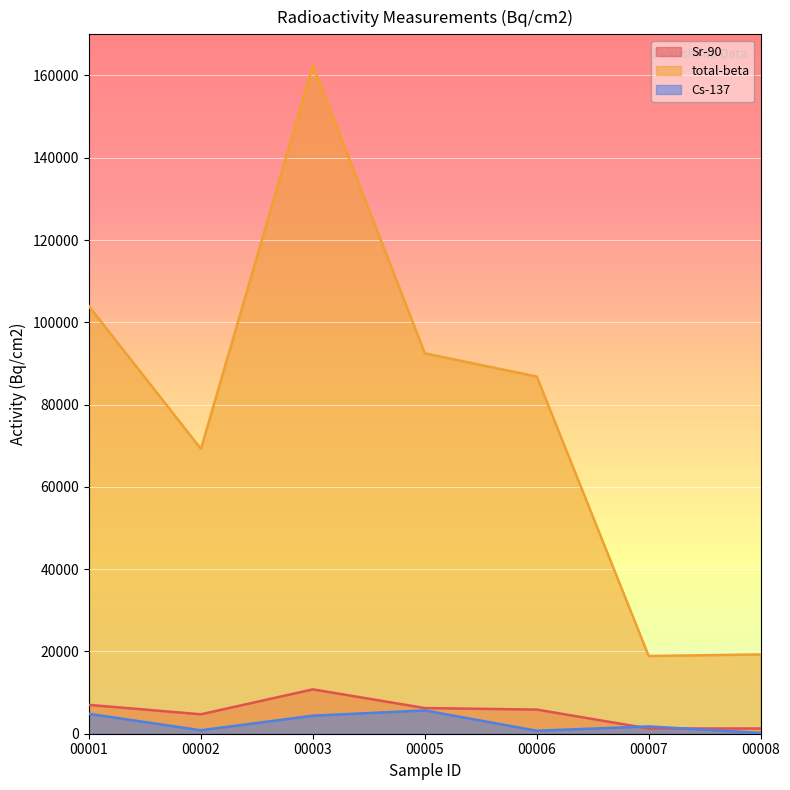

Count the number of categories in the chart.

7